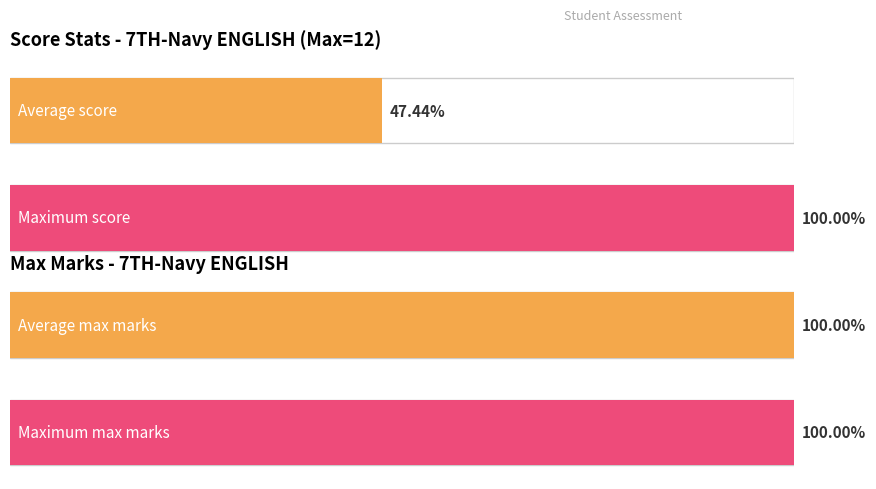

Are the bars horizontal?

Yes